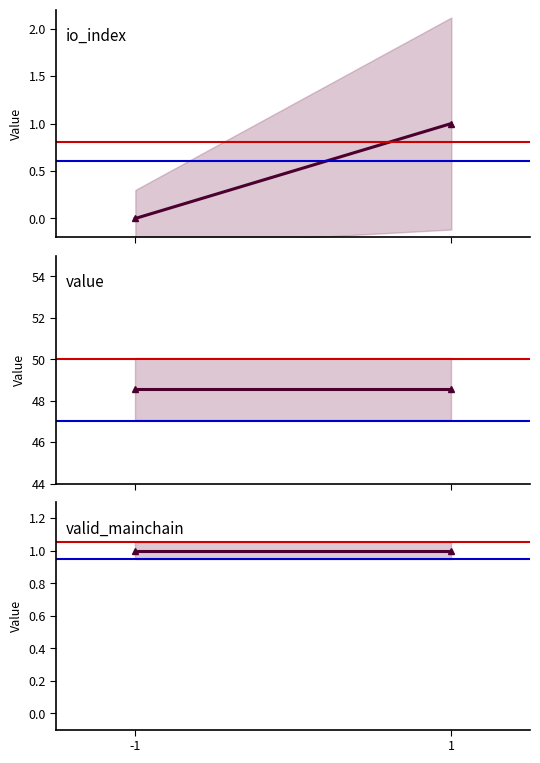

At how many categories does at least one series exceed 43?

2